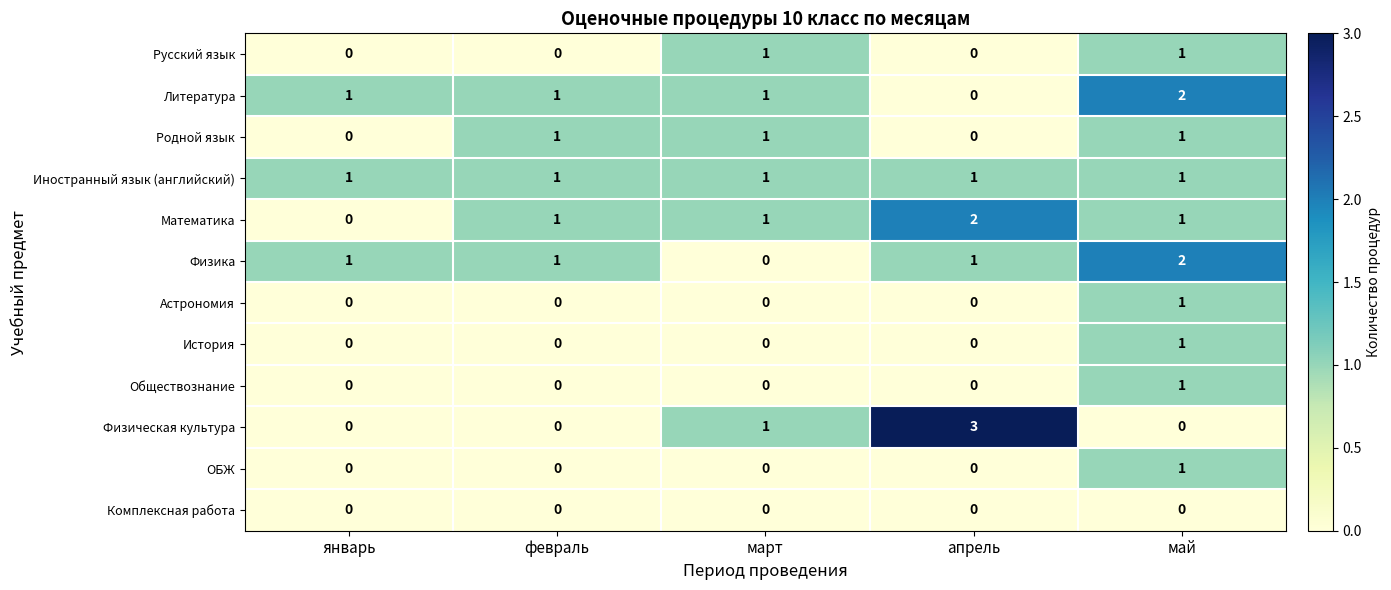

True or false: Обществознание has a value of 0 at апрель.

True